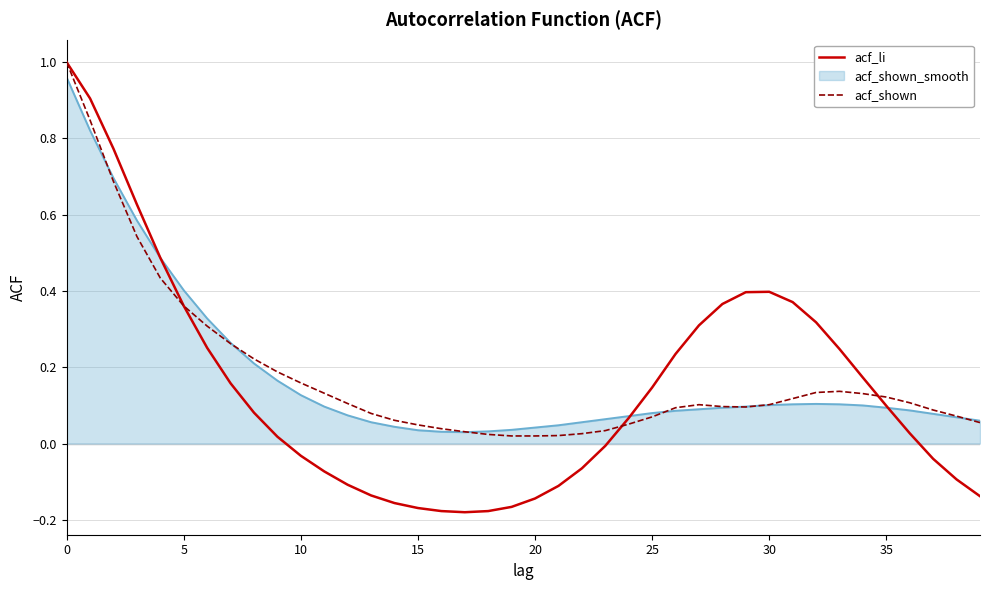

Which series has the largest range (max minus min)?

acf_li